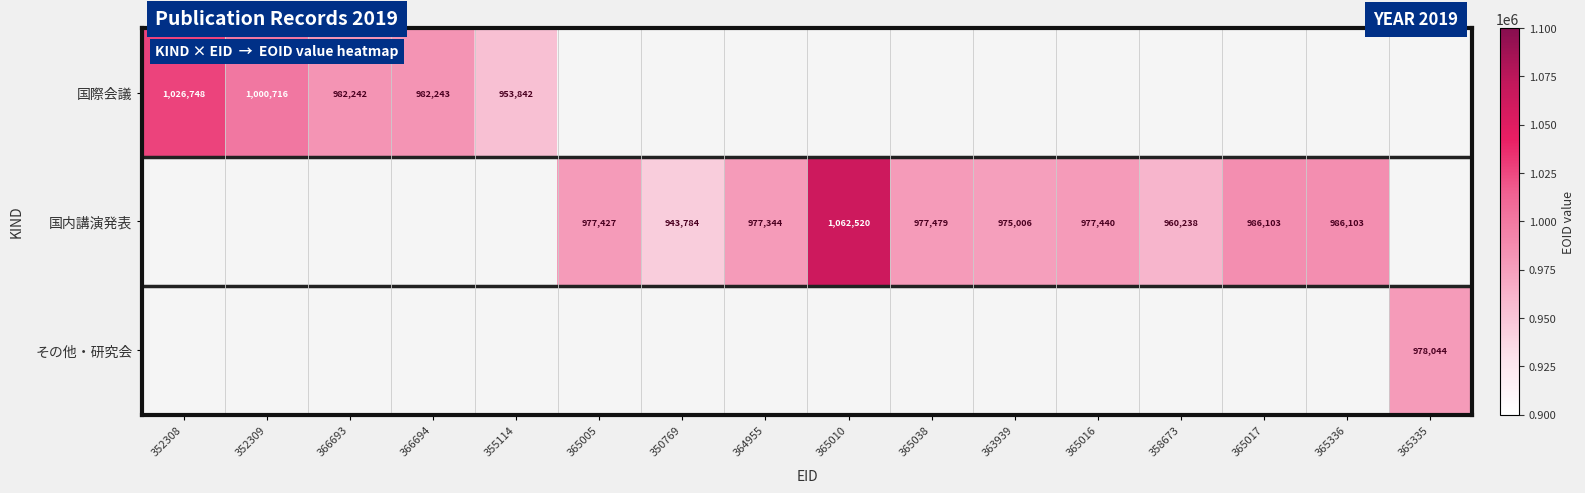

What is the total value across all series at 366693?

982242